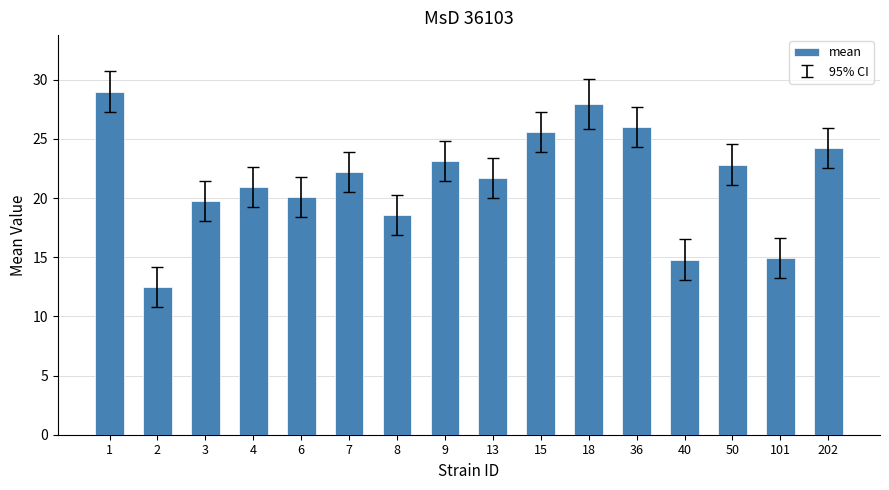

What is the difference between the values at 8 and 9?

4.5